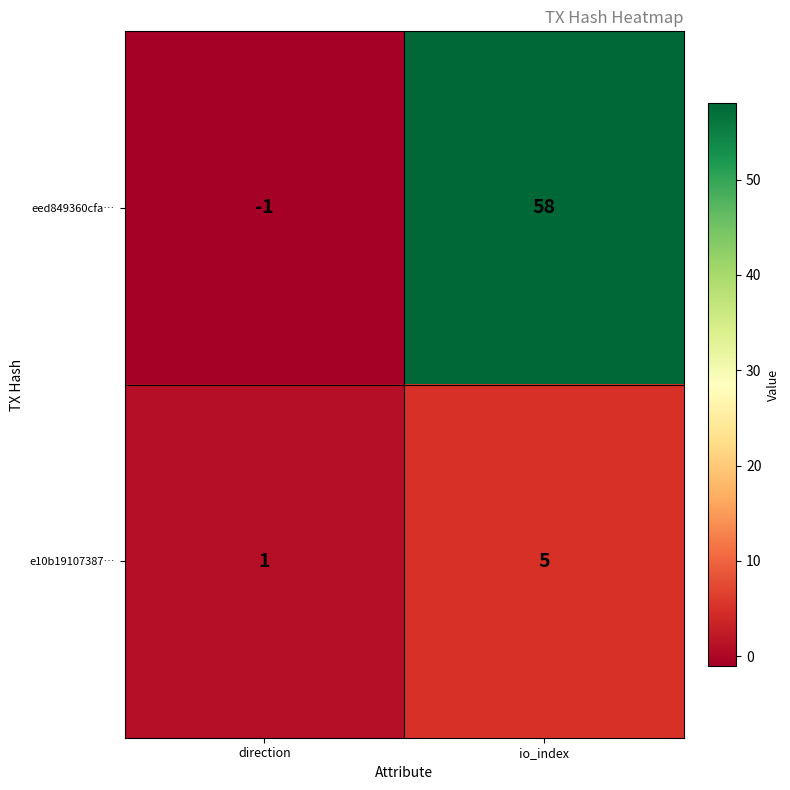

Reading left to right, what are all the values shown in this chart?

eed849360cfa…: direction=-1	io_index=58
e10b19107387…: direction=1	io_index=5